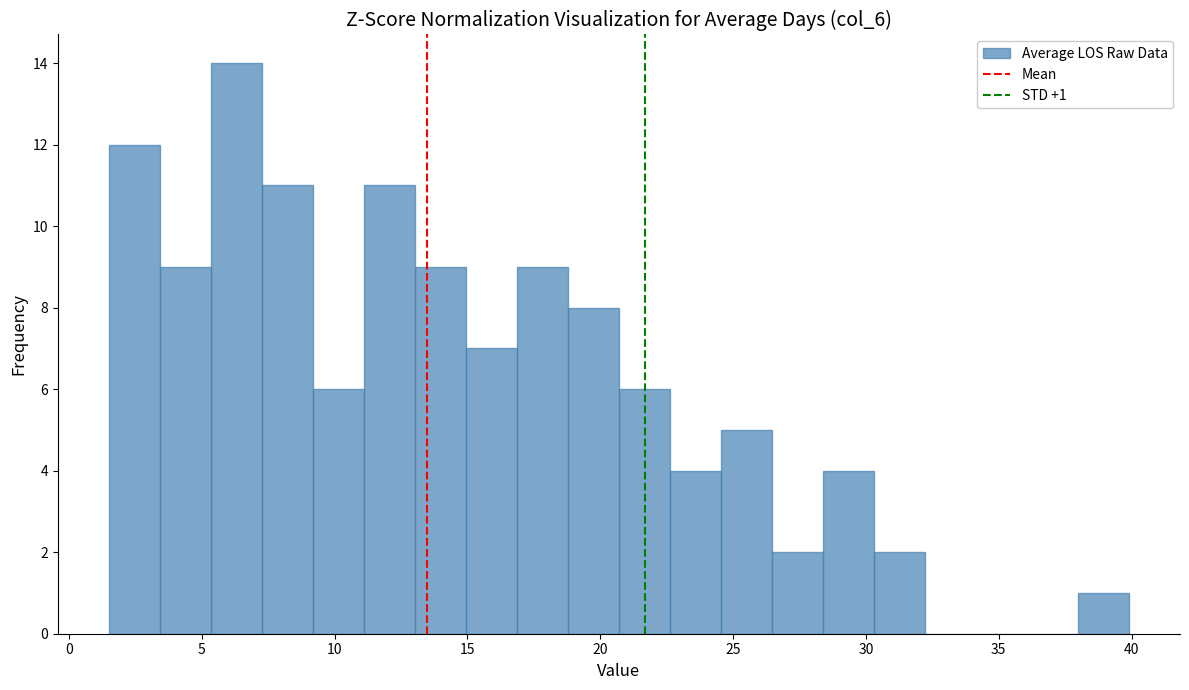

Read against the x-axis, roughly where is the centre of the tallest bar?

6.5